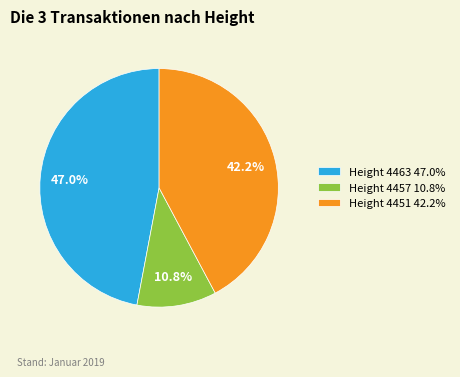

Which slice is the largest?

Height 4463 47.0%